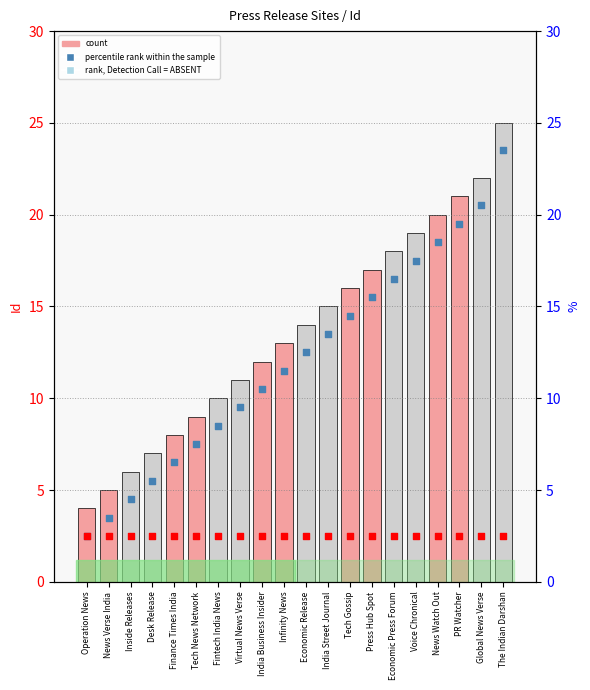

At how many categories does at least one series exceed 14?

9